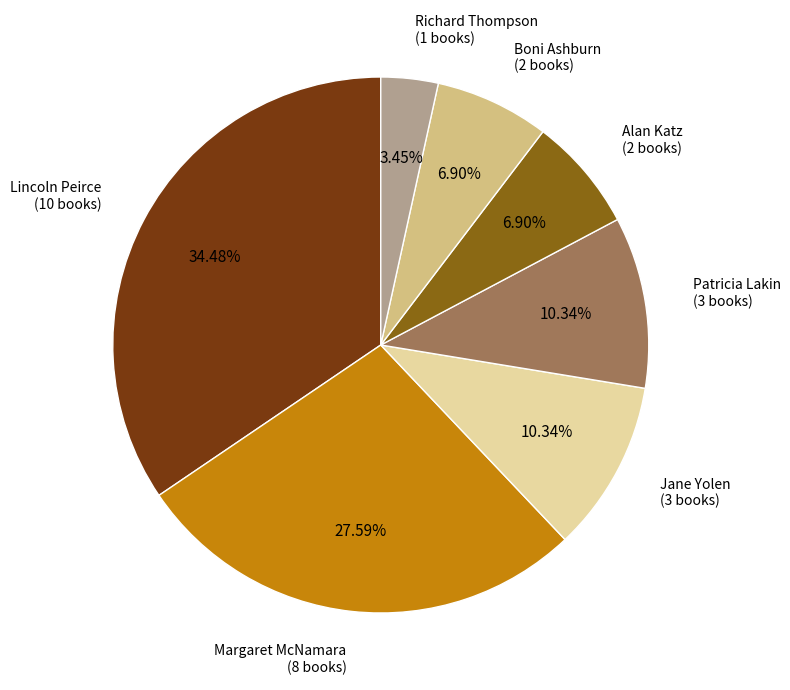

Does any single category account for the majority?

No